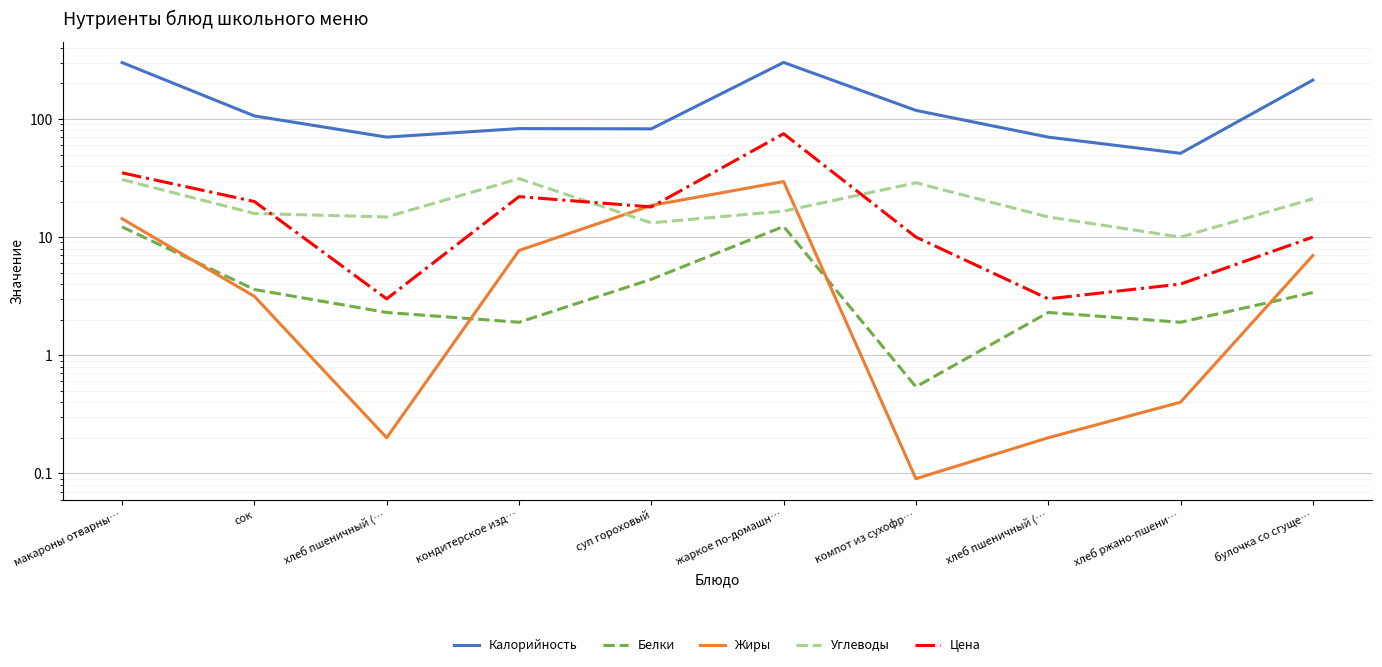

Does the chart display data point markers on the line(s)?

No